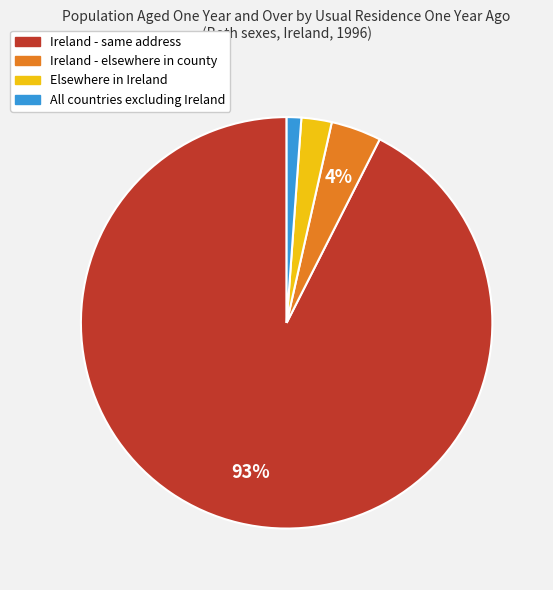

Count the number of slices in the pie.

4